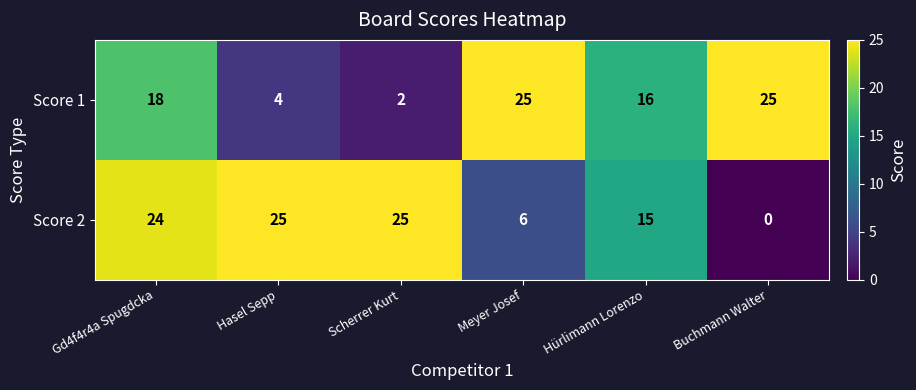

What is the sum of the Score 2 values at Hürlimann Lorenzo and Scherrer Kurt?

40